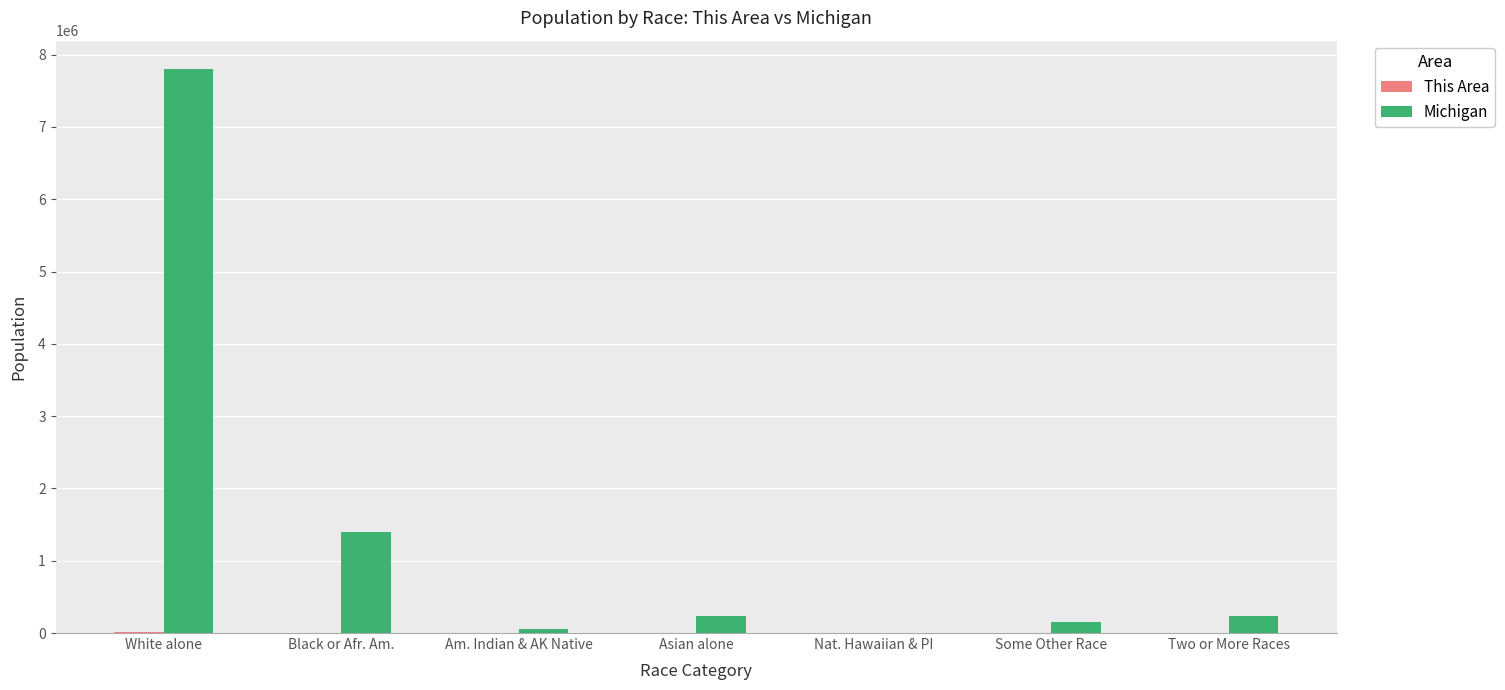

At which label does Michigan reach its peak?

White alone